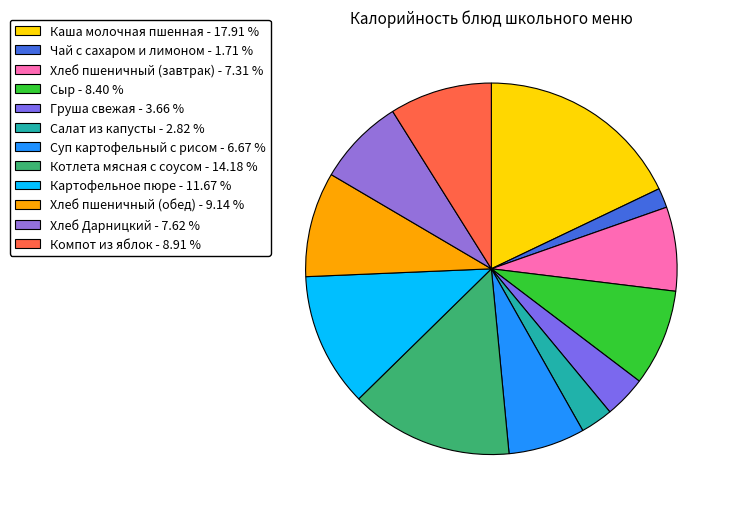

What percentage is the Чай с сахаром и лимоном slice, to the nearest percent?

2%